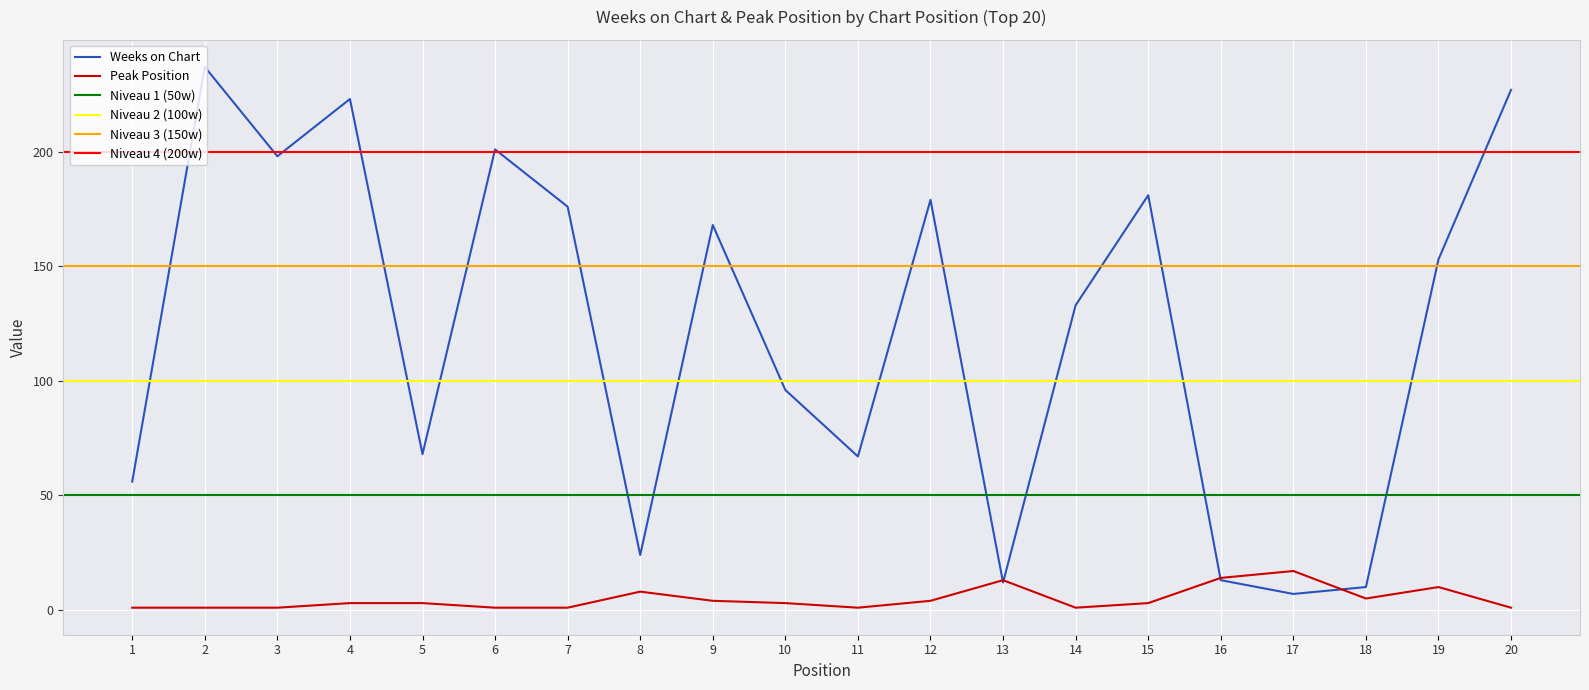

The value of Peak Position at 17 is 17. True or false?

True